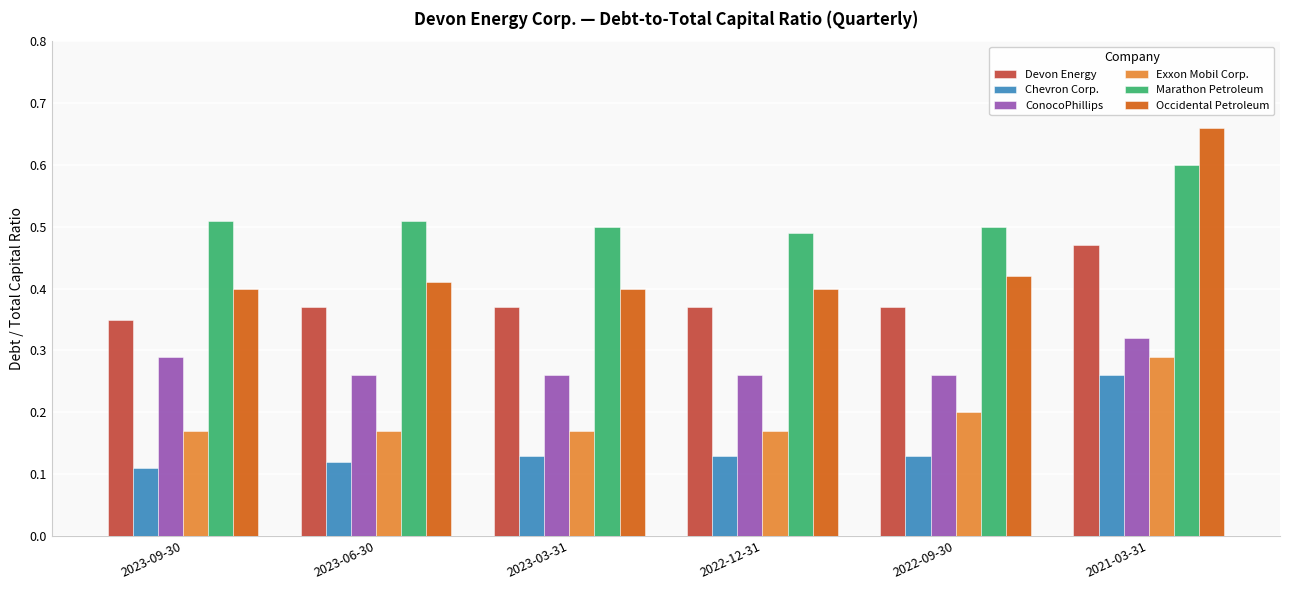

List the series in order of their peak value, lowest first.

Chevron Corp., Exxon Mobil Corp., ConocoPhillips, Devon Energy, Marathon Petroleum, Occidental Petroleum